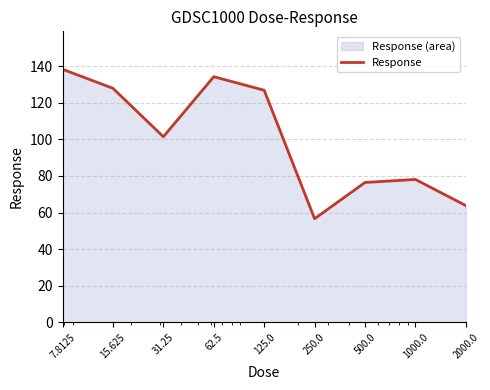

What is the sum of all values?

903.9